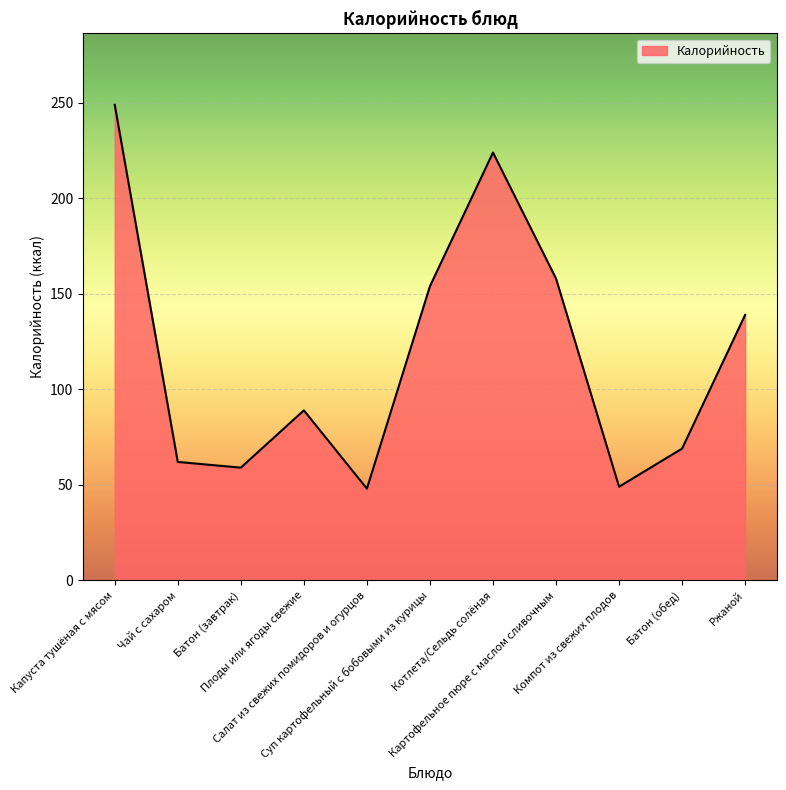

What is the smallest value displayed?

48